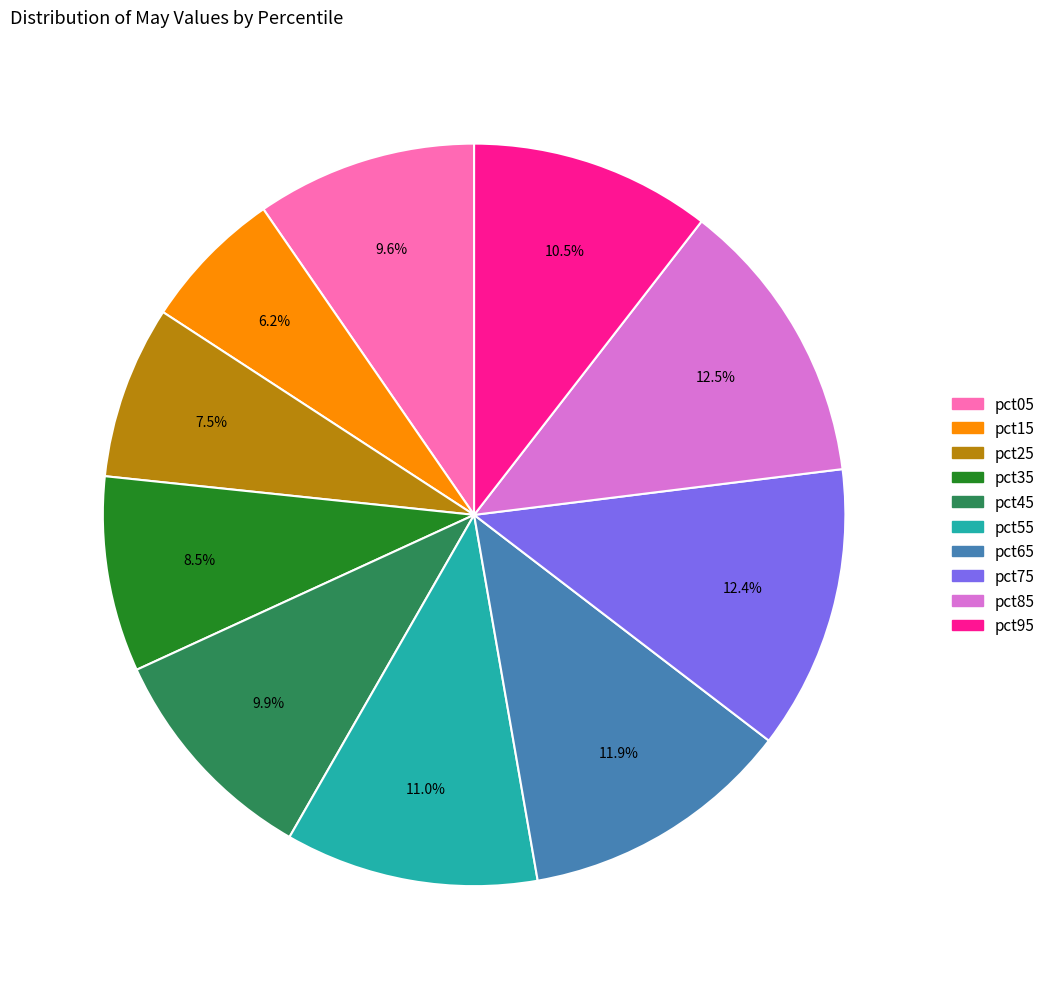

Is the sum of pct85 and pct95 greater than half?

No